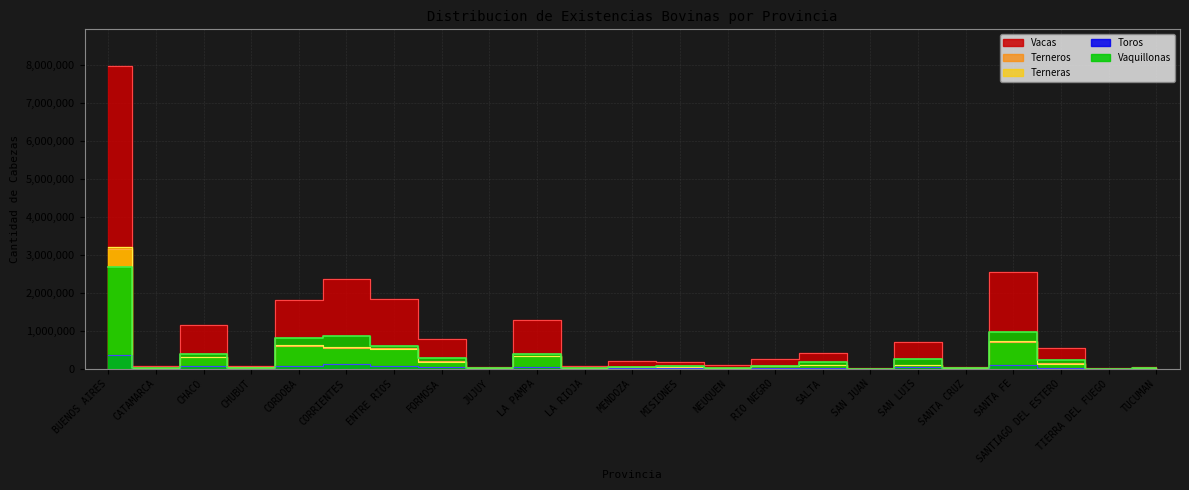

What is the sum of the Terneros values at CATAMARCA and JUJUY?

31430